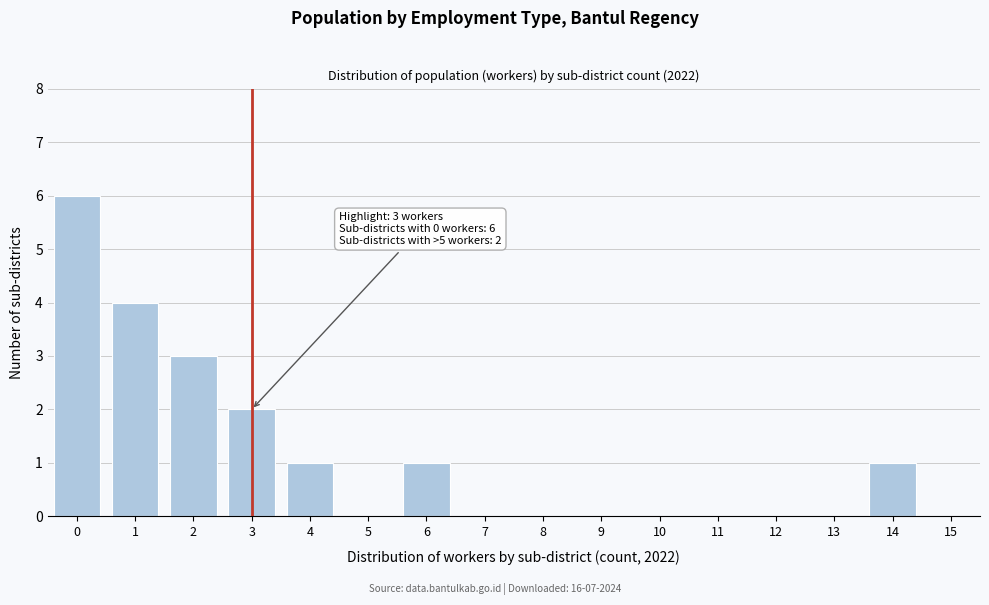

Reading right to left, what are all the values shown in this chart?

15=0	14=1	13=0	12=0	11=0	10=0	9=0	8=0	7=0	6=1	5=0	4=1	3=2	2=3	1=4	0=6